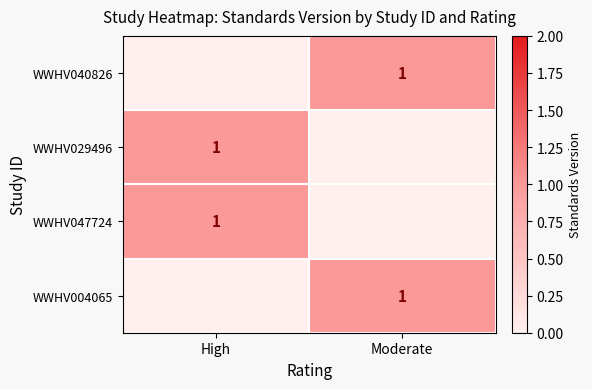

How many data points does each series have?

2